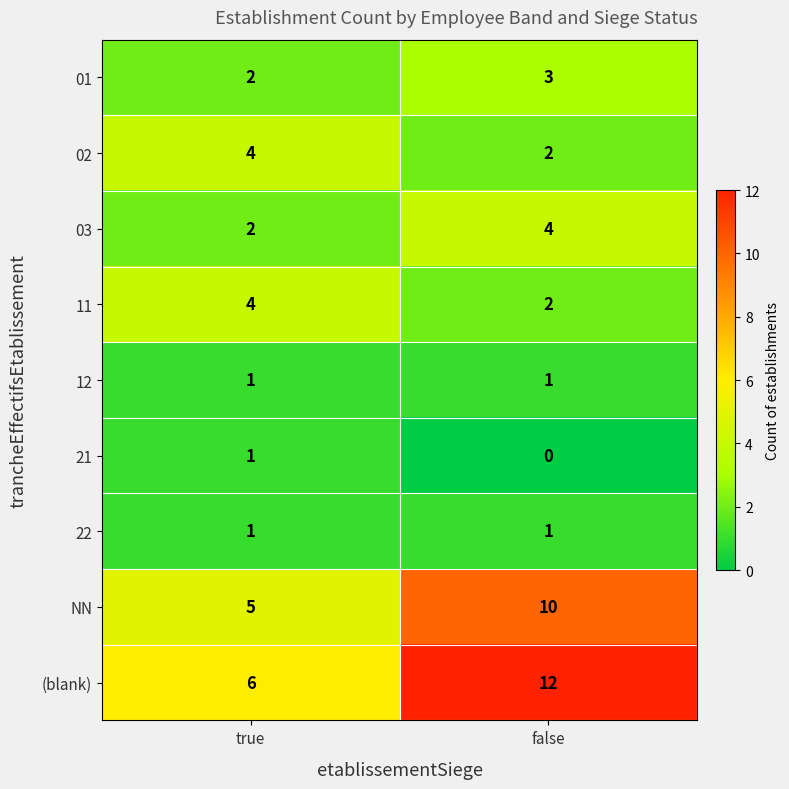

Which series has the largest total across all categories?

(blank)